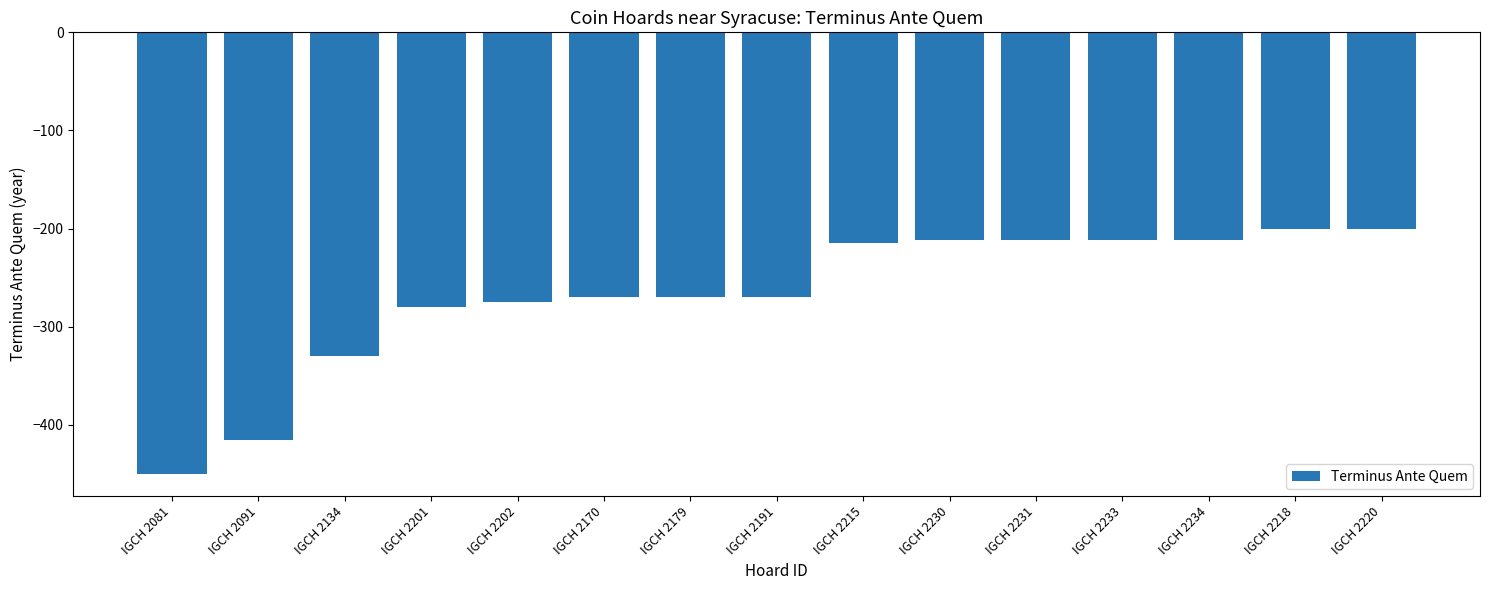

Read the value at IGCH 2091, to the nearest 50.

-400